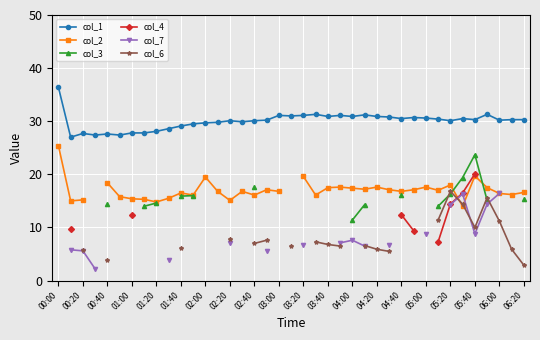

The col_1 series shows 48.3 at 02:40. True or false?

False